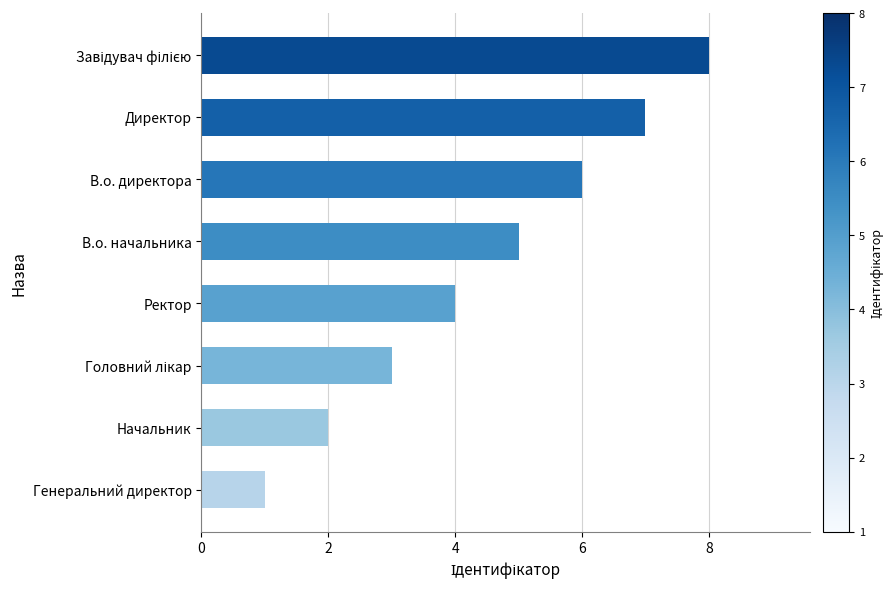

Read the value at Ректор.

4